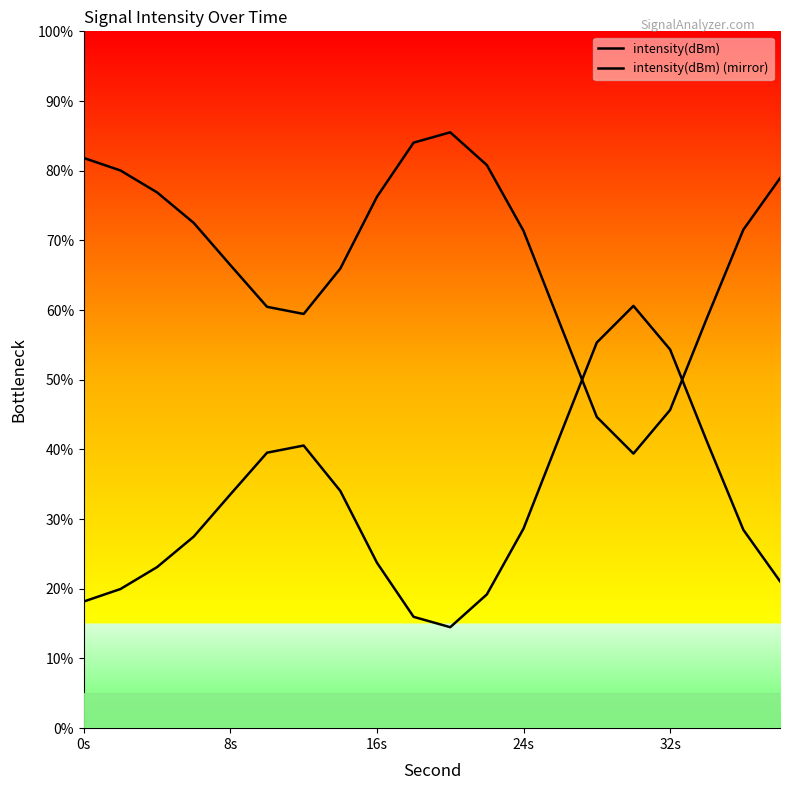

Does the chart display data point markers on the line(s)?

No